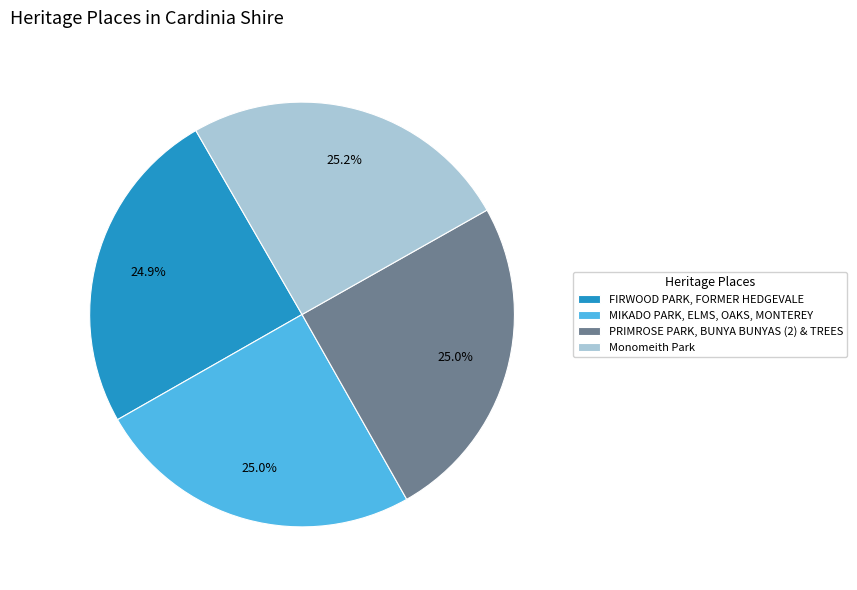

The FIRWOOD PARK, FORMER HEDGEVALE slice represents 25% of the pie. True or false?

True